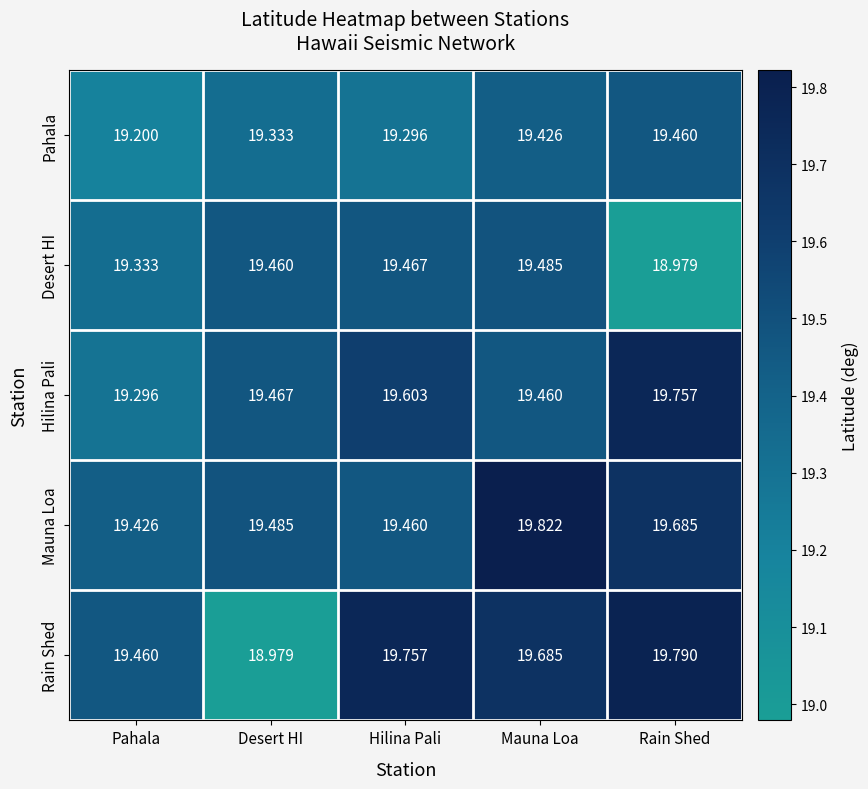

At which label does Rain Shed first exceed 19?

Pahala